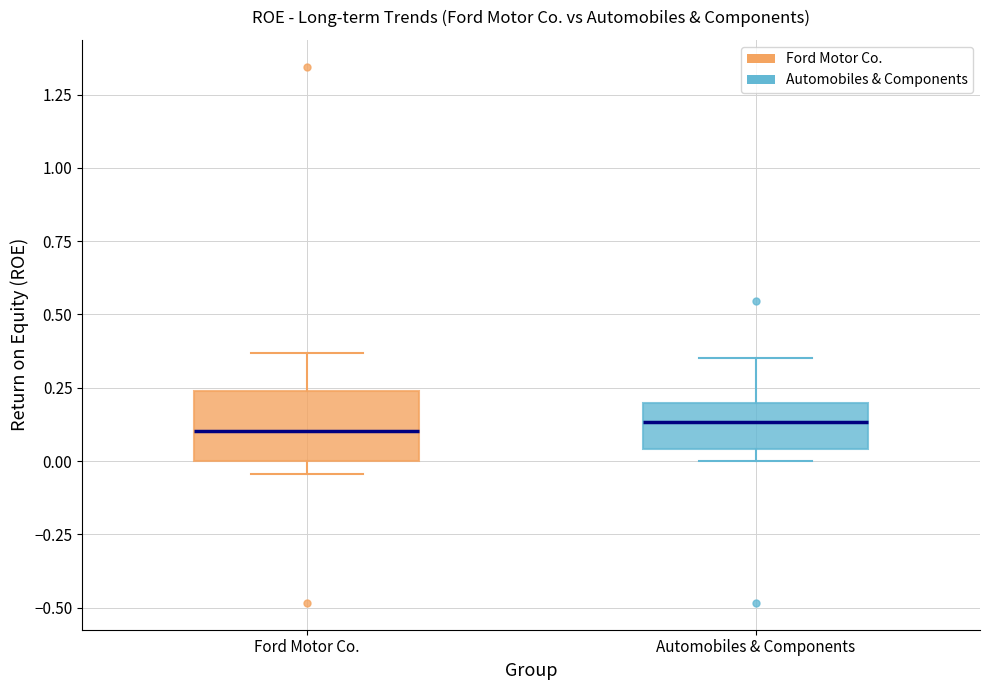

Where is the upper edge of the box for Automobiles & Components on the y-axis? The values are not printed on the chart, so give them approximately, as read against the axis.

0.20